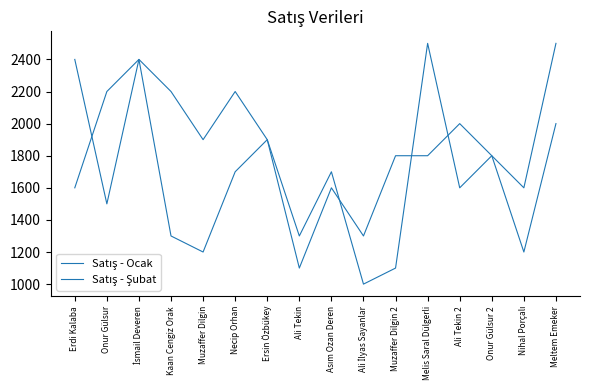

Is this an area chart (filled region under the line)?

No